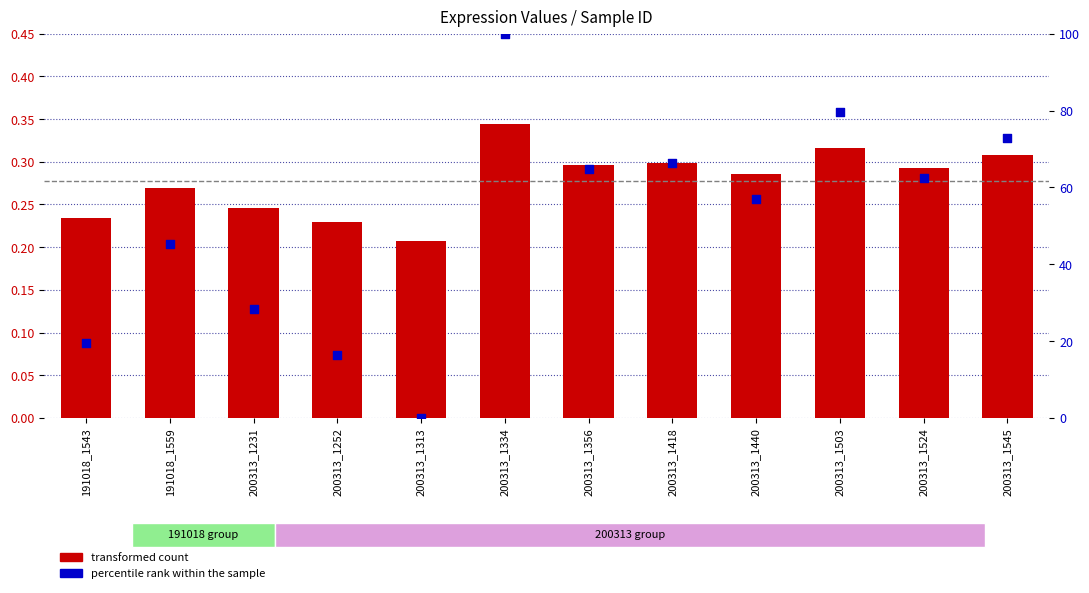

Which series has the largest Y range (max minus min)?

percentile rank within the sample